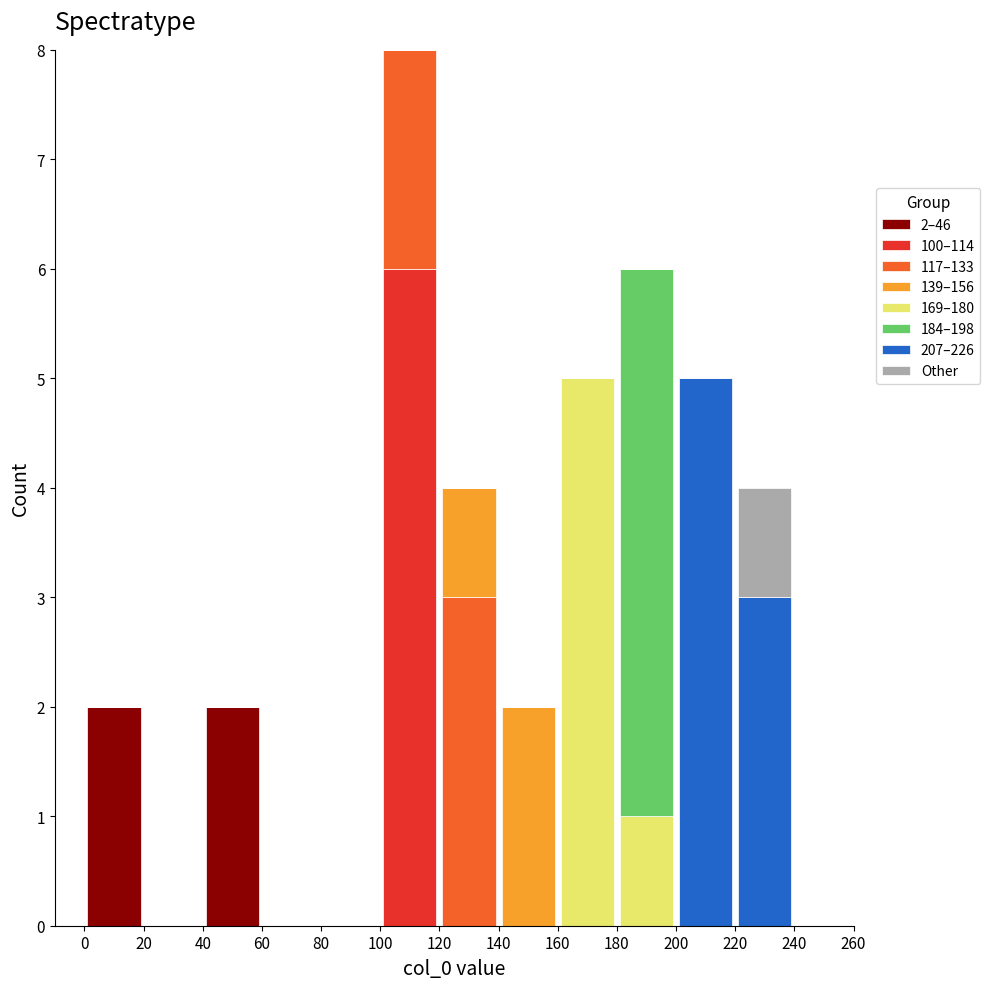

Which range on the x-axis has the tallest stacked bar (by total height)?

100 to 120